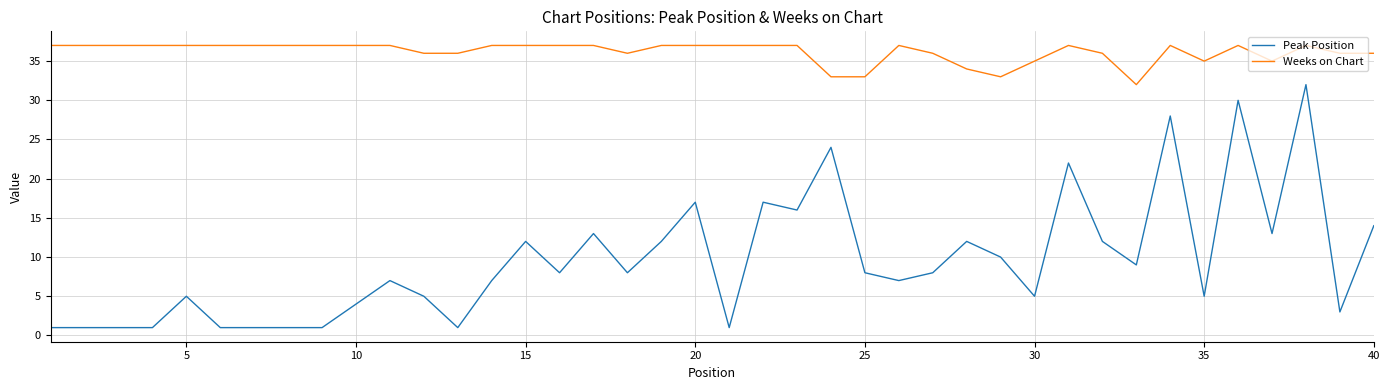

Rank the series by their maximum value, from highest to lowest.

Weeks on Chart, Peak Position